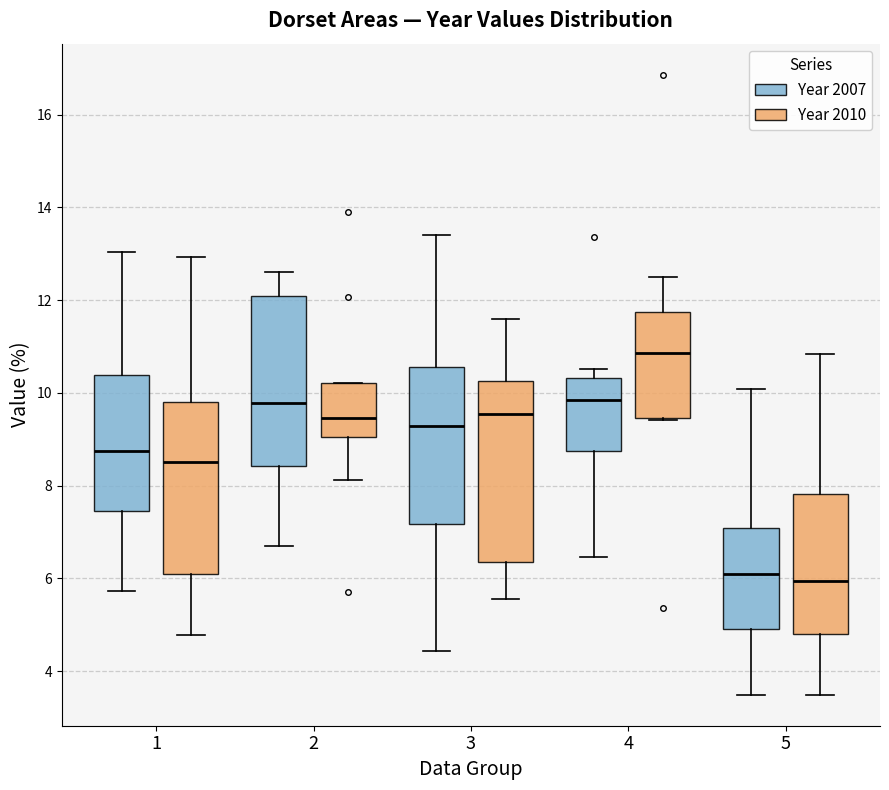

Reading left to right, transcribe this box plot: for each box, give where its median line is, the range the box spans, and where its two whiskers end, as read against the y-axis. The values are not printed on the chart, so give them approximately, as read against the axis.

1 (Year 2007): median 8.8, box 7.4 to 10.4, whiskers 5.8 to 13.0
1 (Year 2010): median 8.4, box 6.0 to 9.8, whiskers 4.8 to 13.0
2 (Year 2007): median 9.8, box 8.4 to 12.0, whiskers 6.6 to 12.6
2 (Year 2010): median 9.4, box 9.0 to 10.2, whiskers 8.2 to 10.2
3 (Year 2007): median 9.2, box 7.2 to 10.6, whiskers 4.4 to 13.4
3 (Year 2010): median 9.6, box 6.4 to 10.2, whiskers 5.6 to 11.6
4 (Year 2007): median 9.8, box 8.8 to 10.4, whiskers 6.4 to 10.6
4 (Year 2010): median 10.8, box 9.4 to 11.8, whiskers 9.4 to 12.4
5 (Year 2007): median 6.2, box 4.8 to 7.0, whiskers 3.4 to 10.0
5 (Year 2010): median 6.0, box 4.8 to 7.8, whiskers 3.4 to 10.8